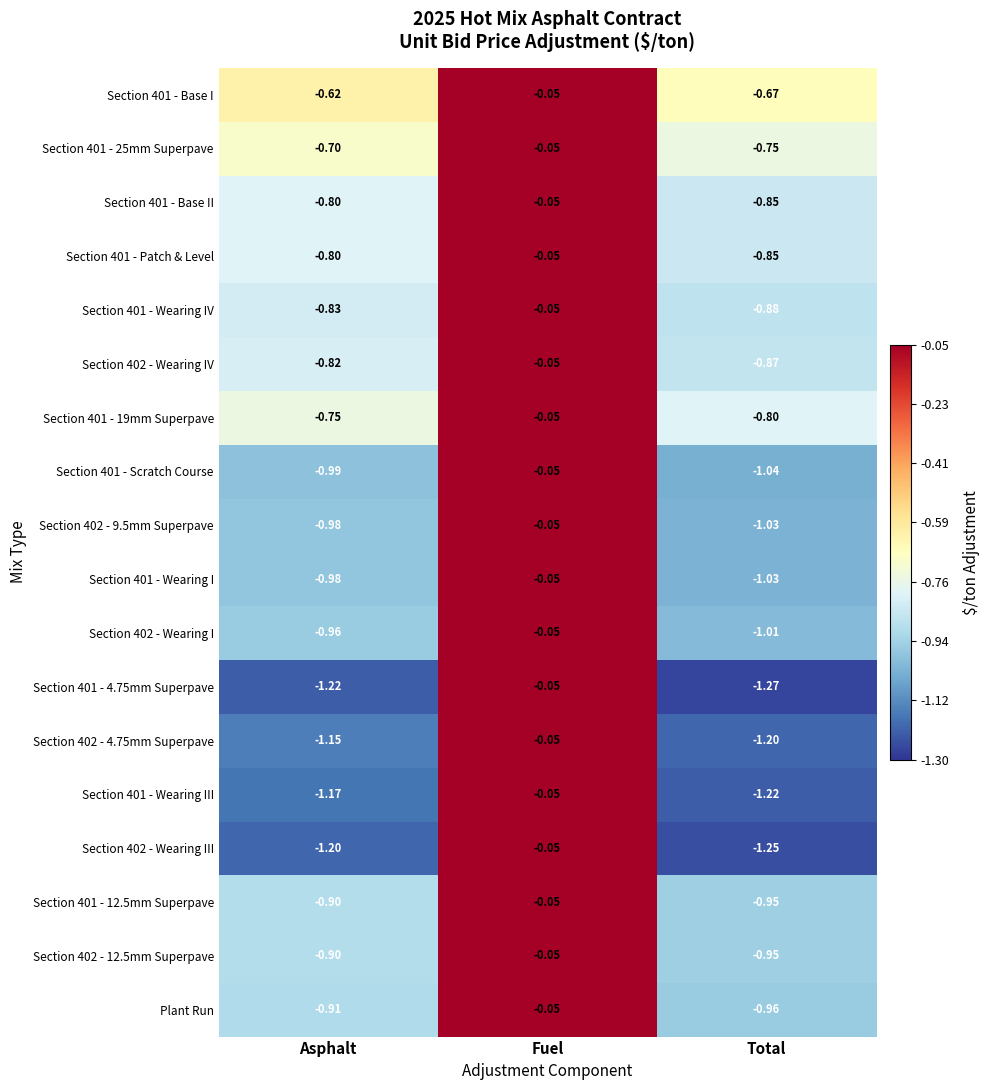

At which label does Plant Run reach its minimum?

Total